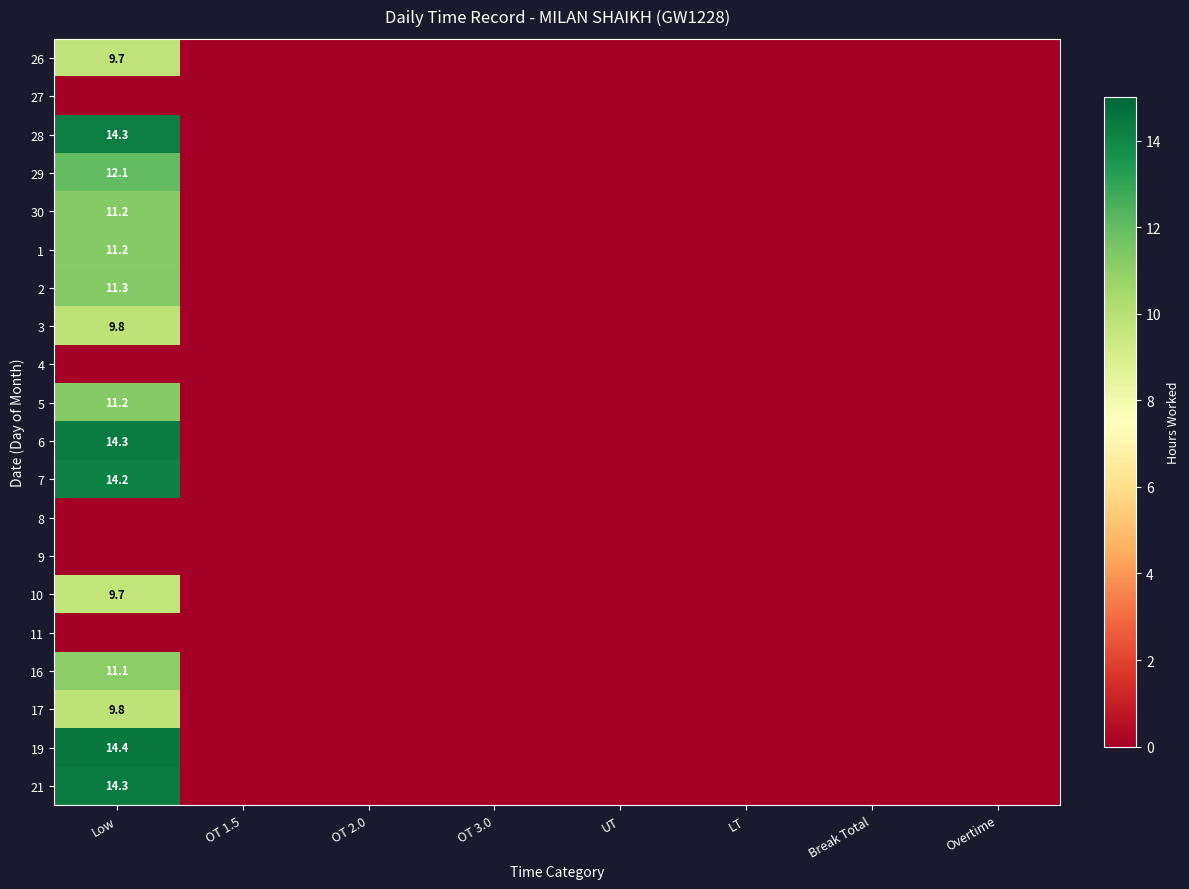

Rank the series by their maximum value, from lowest to highest.

27, 4, 8, 9, 11, 10, 26, 3, 17, 16, 5, 30, 1, 2, 29, 7, 28, 6, 21, 19